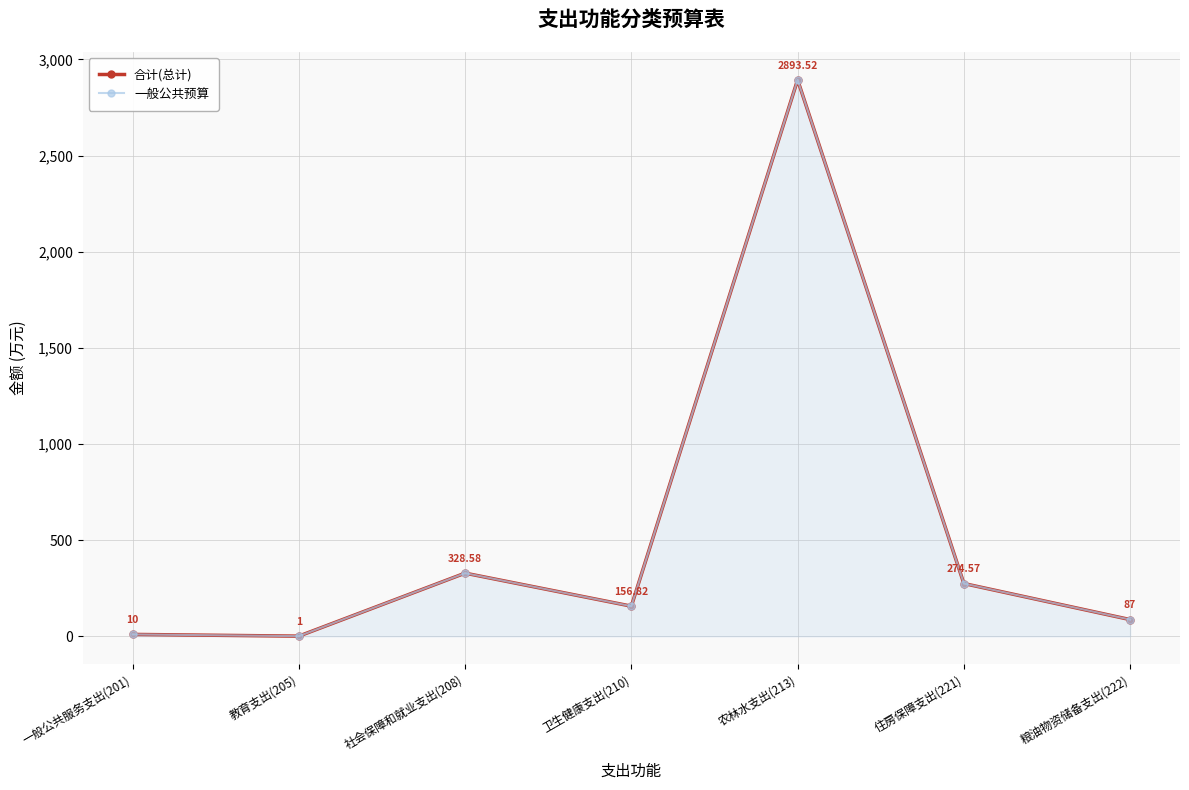

Is it true that 合计(总计) equals 328.6 at 社会保障和就业支出(208)?

True